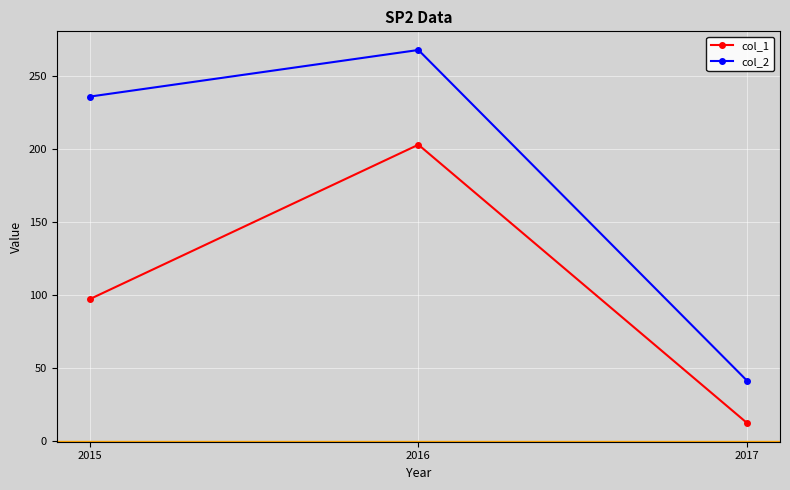

At 2016, list the series in order from largest to smallest.

col_2, col_1